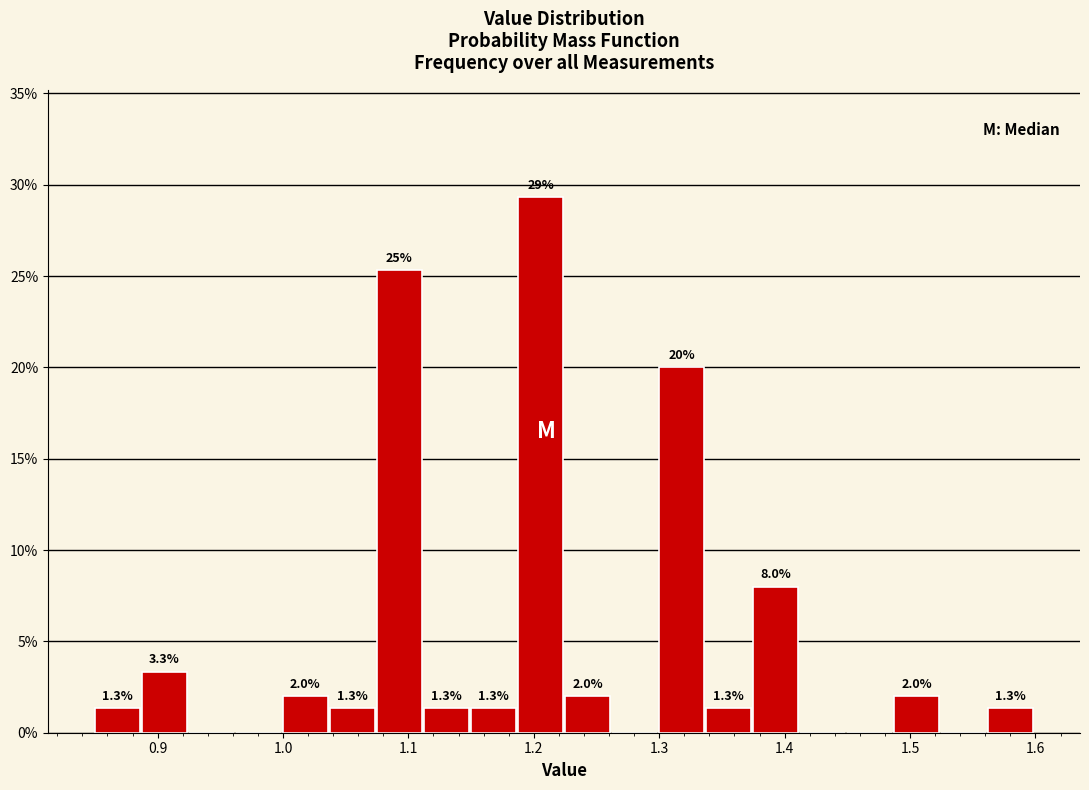

Read against the x-axis, roughly where is the centre of the tallest bar?

1.21